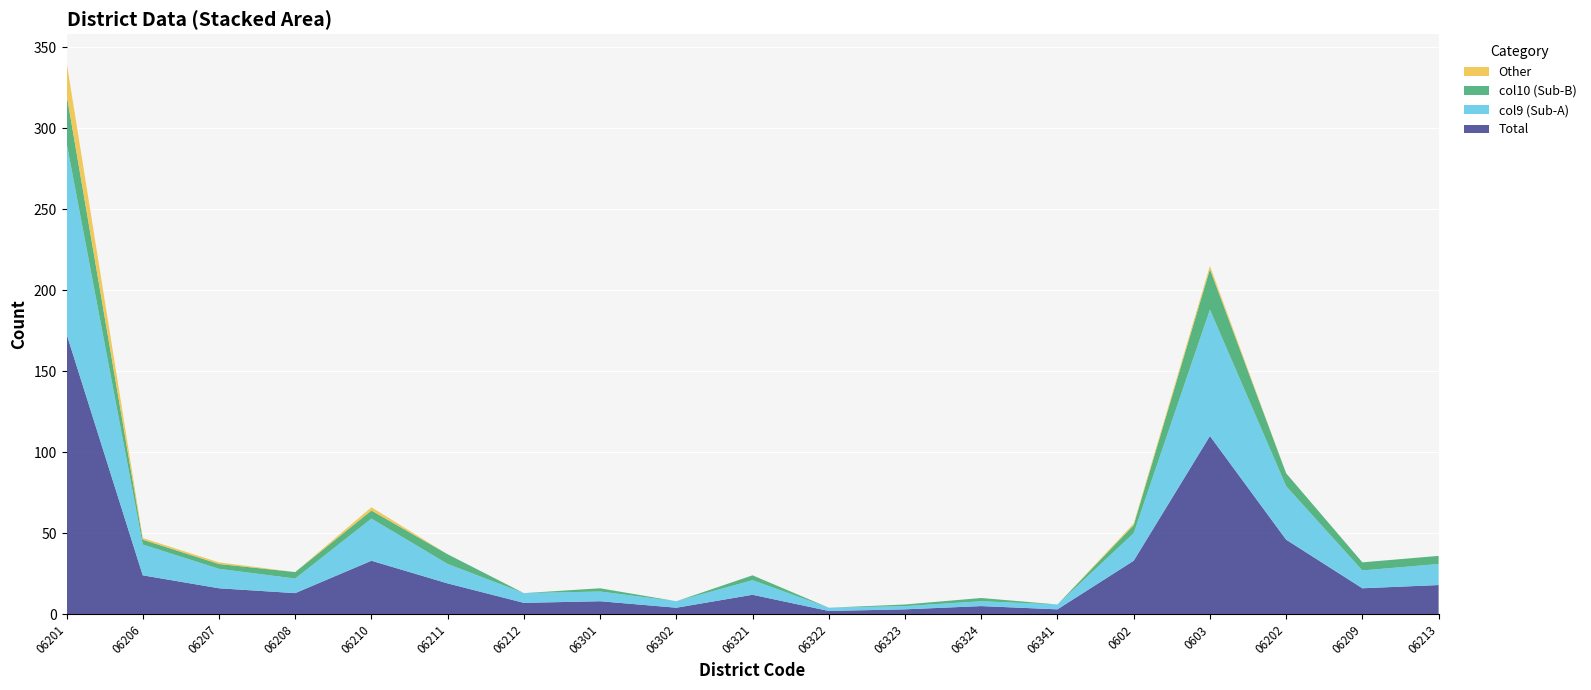

Reading left to right, what are all the values shown in this chart?

Total: 173	24	16	13	33	19	7	8	4	12	2	3	5	3	33	110	46	16	18
col9 (Sub-A): 118	19	12	9	26	12	6	6	4	9	2	2	3	3	17	78	33	11	13
col10 (Sub-B): 30	3	3	4	5	6	0	2	0	3	0	1	2	0	5	25	8	5	5
Other: 20	1	1	0	2	0	0	0	0	0	0	0	0	0	1	2	0	0	0